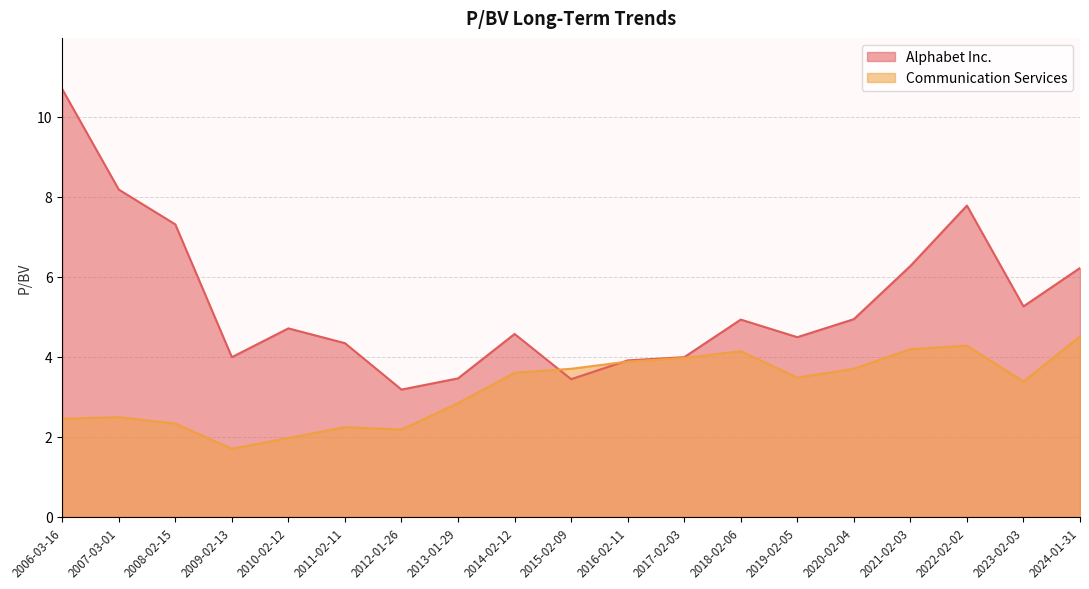

How many lines are shown in the chart?

2